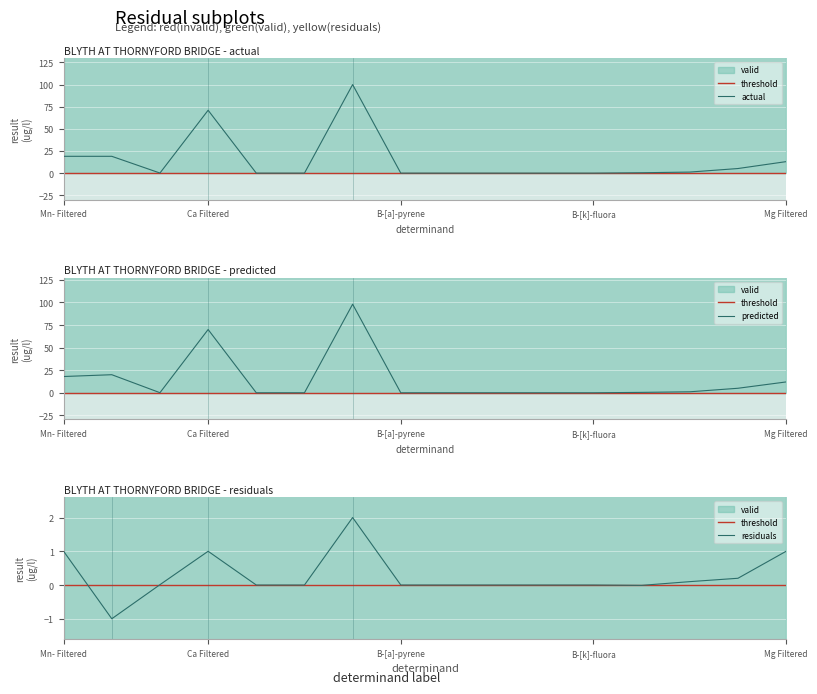

What value does the actual series have at Mg Filtered?

13.0